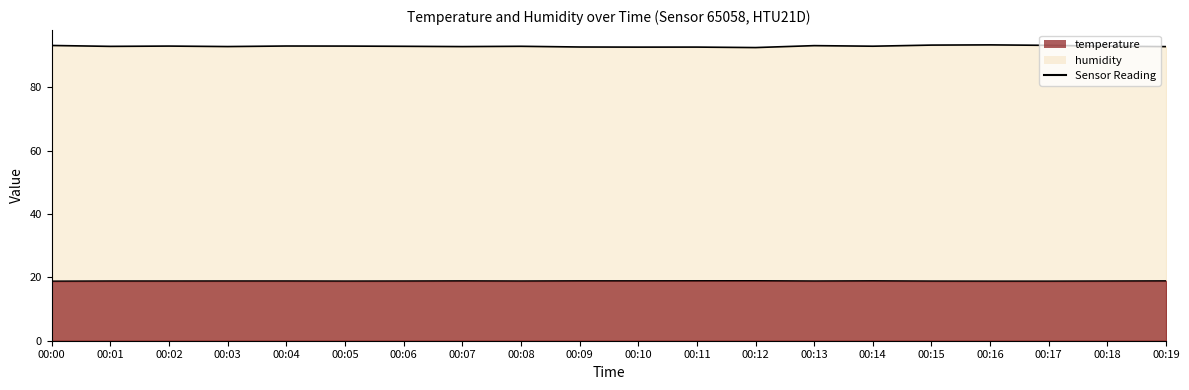

In temperature, how many points are lower than both neighbors (excluding endpoints)?

3